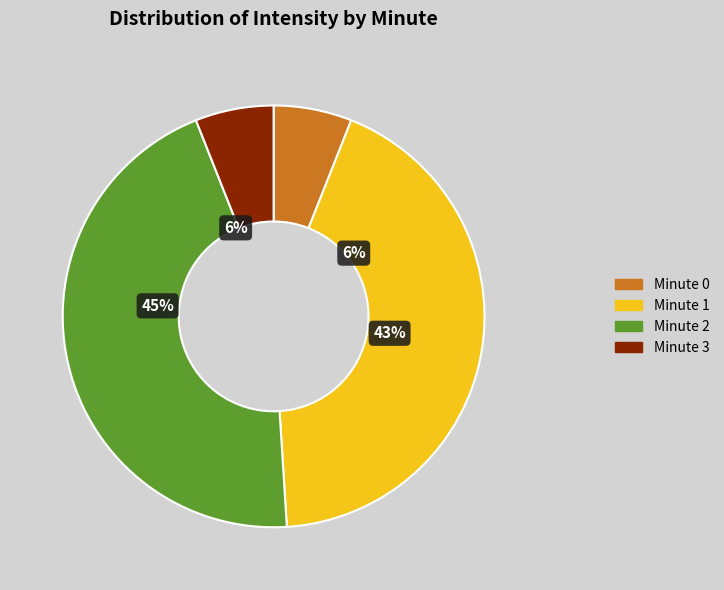

Is there any slice that represents more than half of the pie?

No